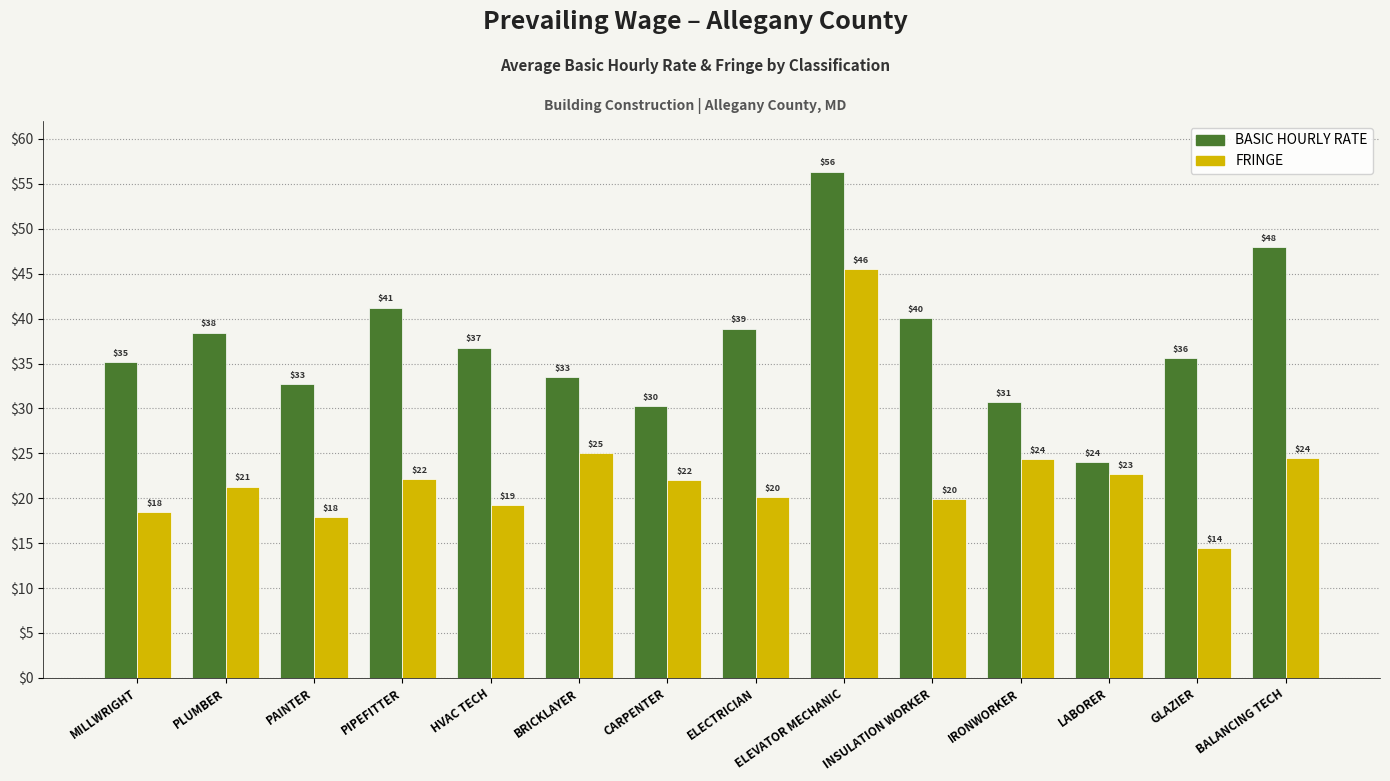

True or false: FRINGE has a value of 7.8 at BRICKLAYER.

False